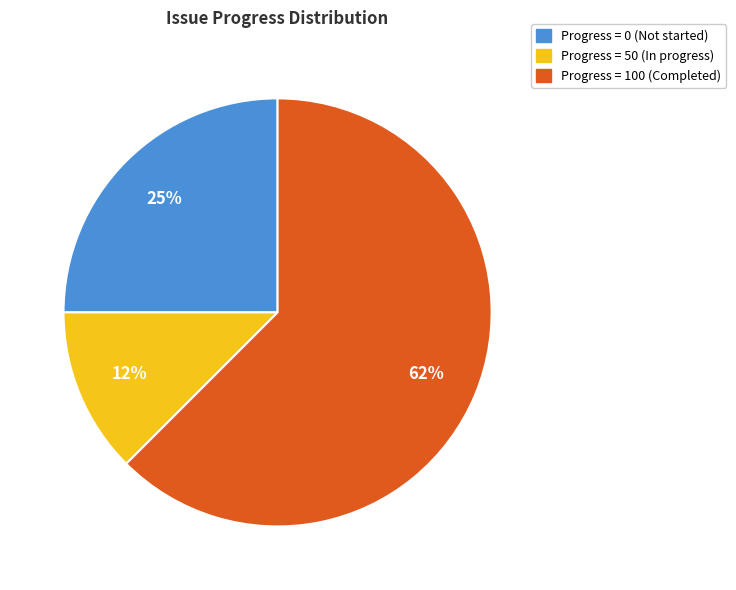

Is there a majority slice in this chart?

Yes